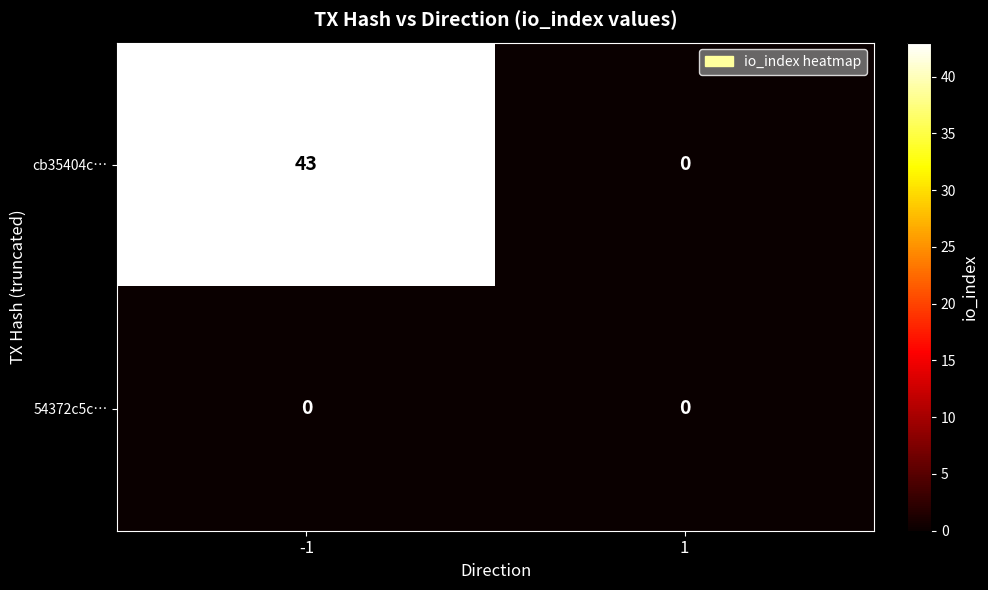

How many values in cb35404c… are above zero?

1